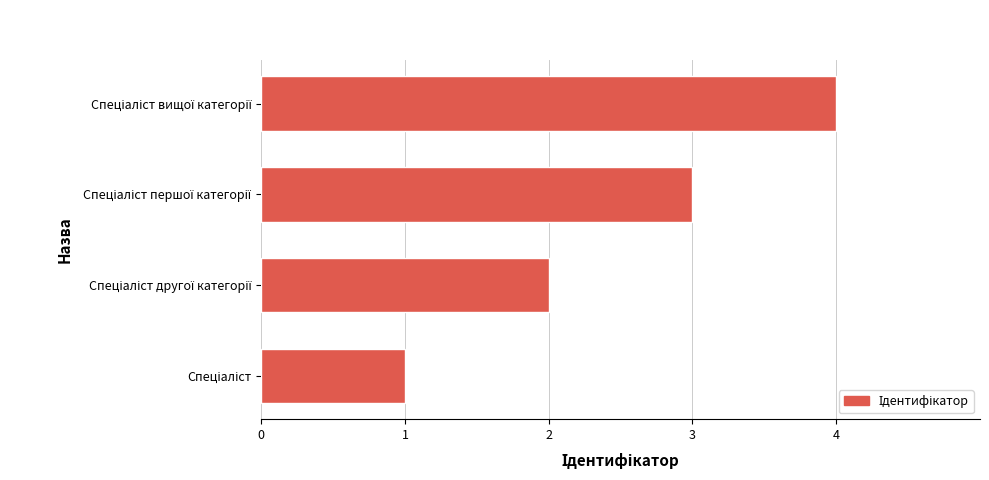

What is the greatest value displayed?

4